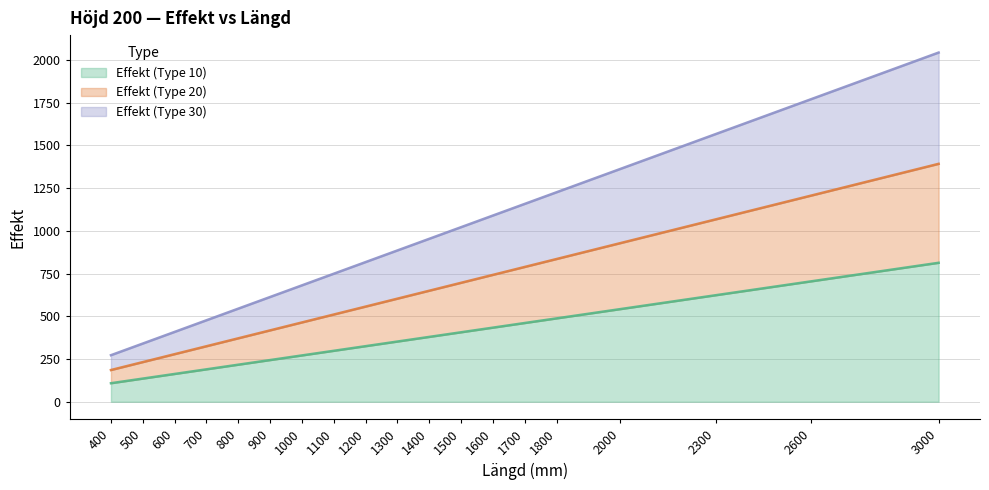

What value does the Effekt (Type 10) series have at 700?

189.7